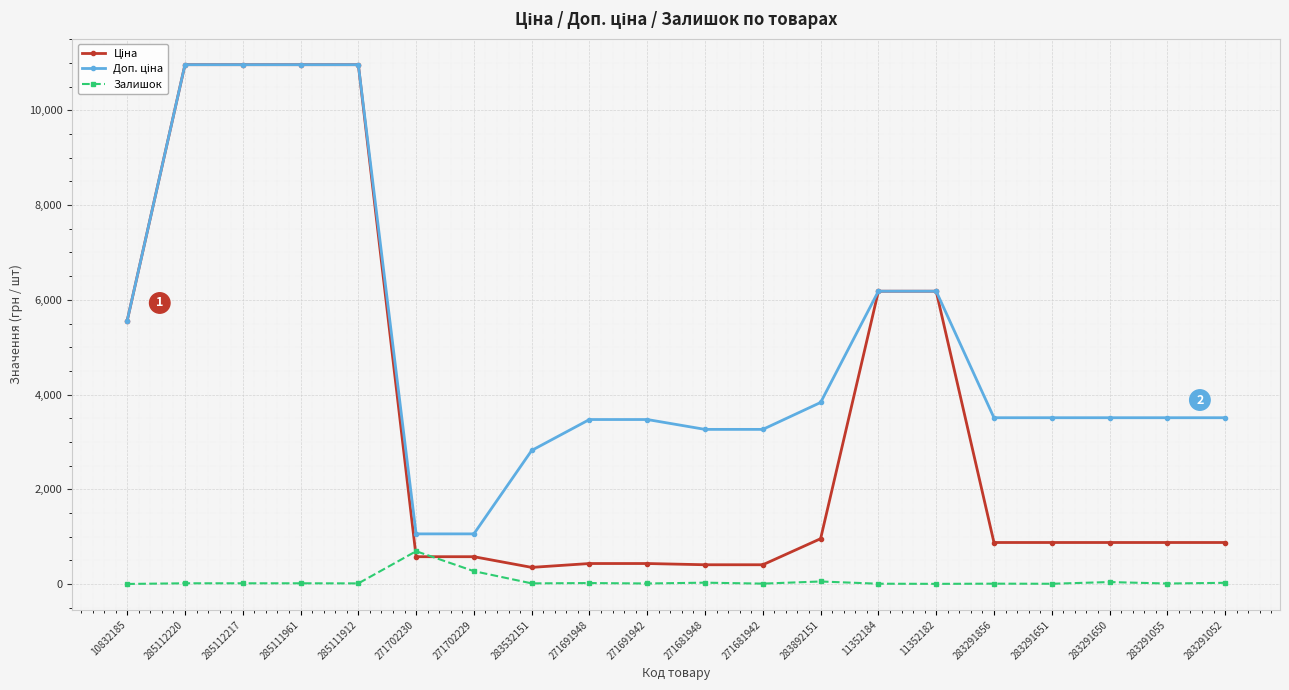

At how many categories does at least one series exceed 7103?

4